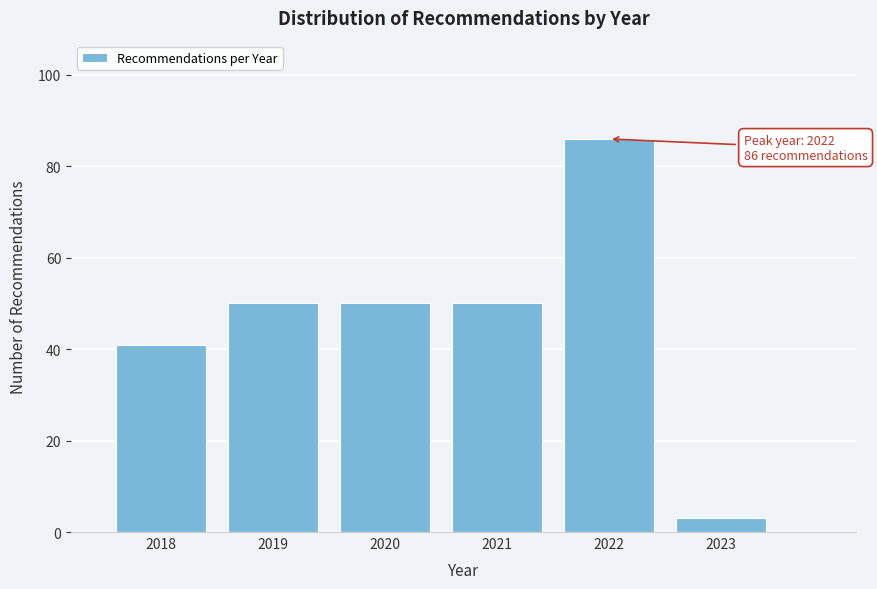

Reading right to left, transcribe all the data shown in this chart.

2023=3	2022=86	2021=50	2020=50	2019=50	2018=41